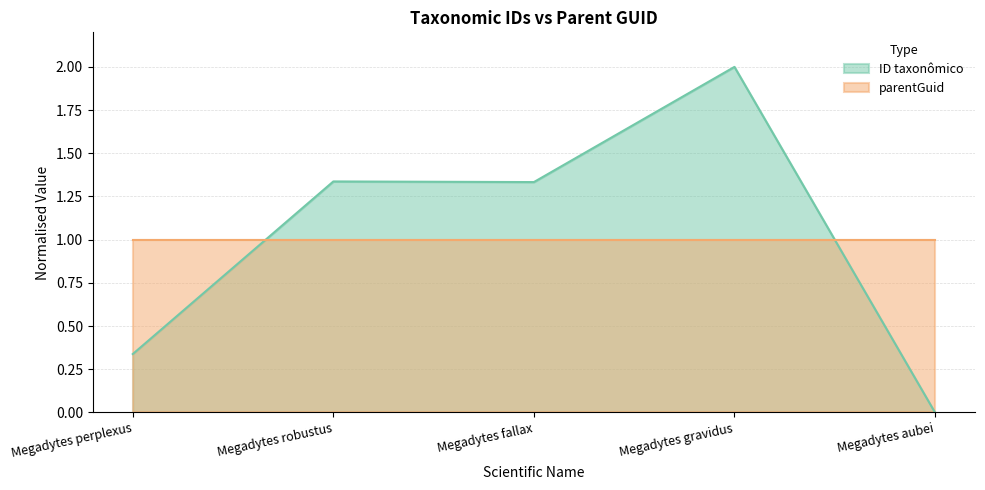

The chart shows a value of 2.1 at Megadytes fallax. True or false?

False